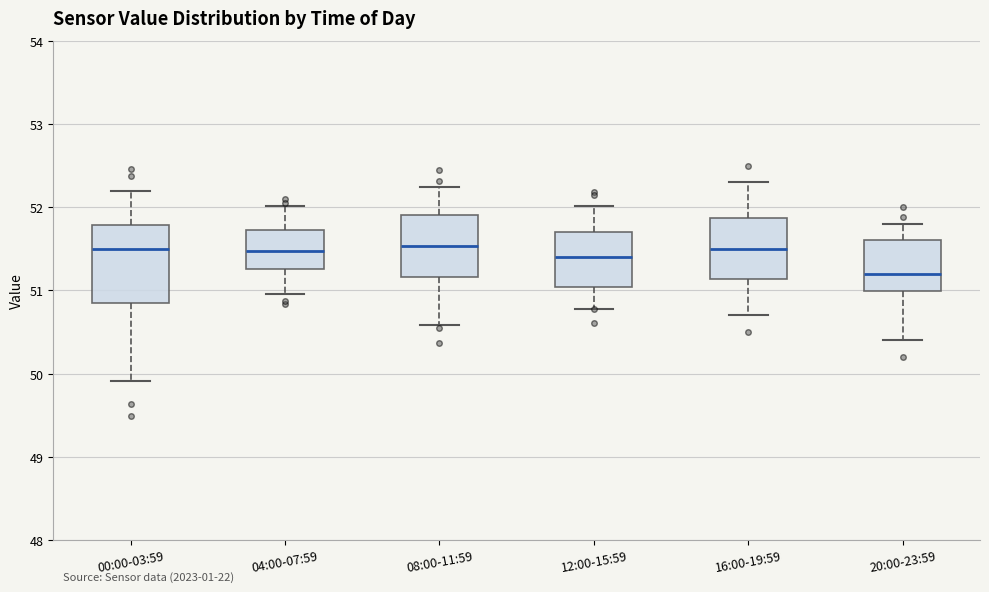

Reading left to right, transcribe this box plot: for each box, give where its median line is, the range the box spans, and where its two whiskers end, as read against the y-axis. The values are not printed on the chart, so give them approximately, as read against the axis.

00:00-03:59: median 51.5, box 50.8 to 51.8, whiskers 49.9 to 52.2
04:00-07:59: median 51.5, box 51.3 to 51.7, whiskers 51.0 to 52.0
08:00-11:59: median 51.5, box 51.2 to 51.9, whiskers 50.6 to 52.2
12:00-15:59: median 51.4, box 51.0 to 51.7, whiskers 50.8 to 52.0
16:00-19:59: median 51.5, box 51.1 to 51.9, whiskers 50.7 to 52.3
20:00-23:59: median 51.2, box 51.0 to 51.6, whiskers 50.4 to 51.8